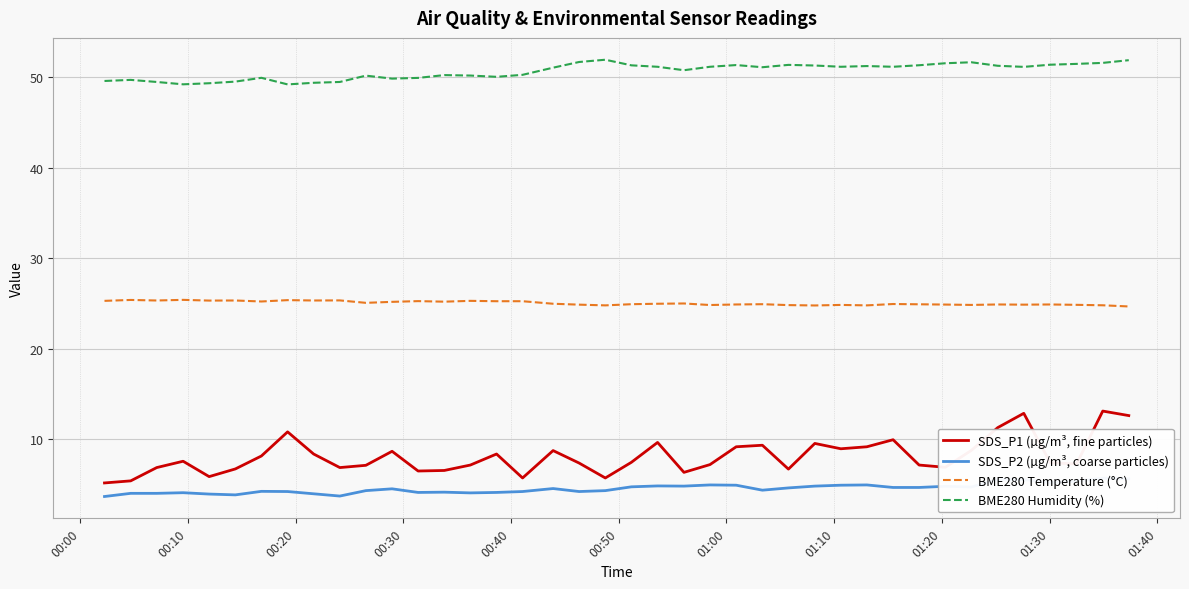

True or false: SDS_P1 (µg/m³, fine particles) and BME280 Temperature (°C) intersect in this chart.

False